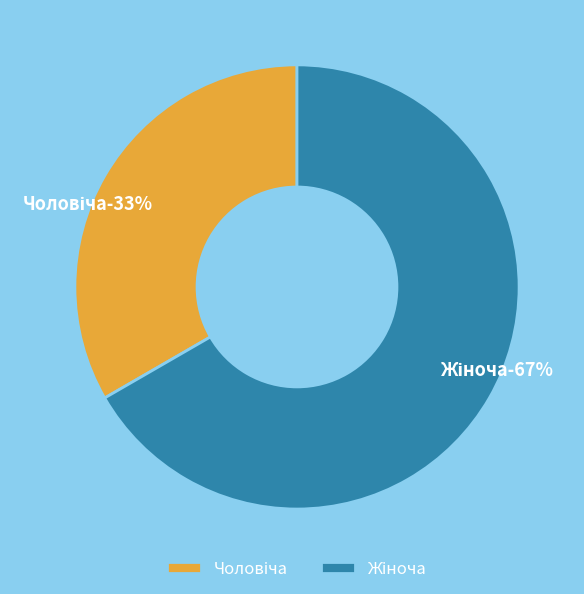

Count the number of slices in the pie.

2